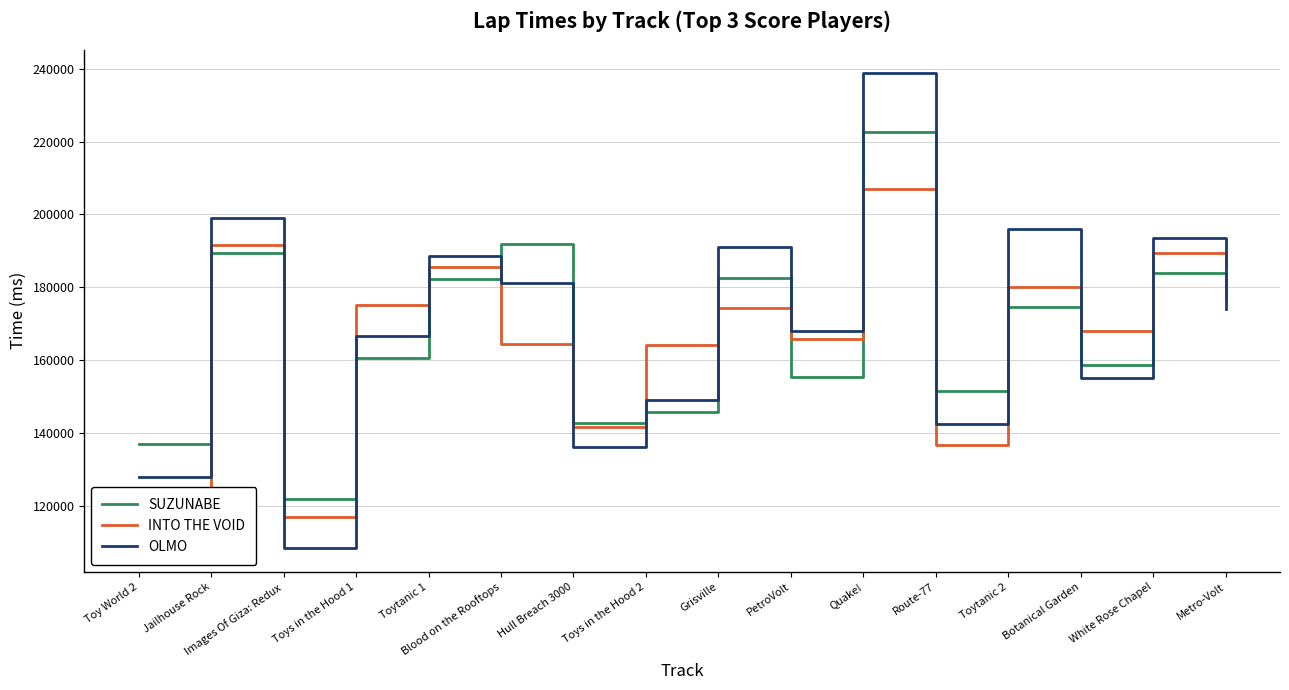

List the labels in order of SUZUNABE value, largest first.

Quake!, Blood on the Rooftops, Jailhouse Rock, White Rose Chapel, Grisville, Toytanic 1, Metro-Volt, Toytanic 2, Toys in the Hood 1, Botanical Garden, PetroVolt, Route-77, Toys in the Hood 2, Hull Breach 3000, Toy World 2, Images Of Giza: Redux